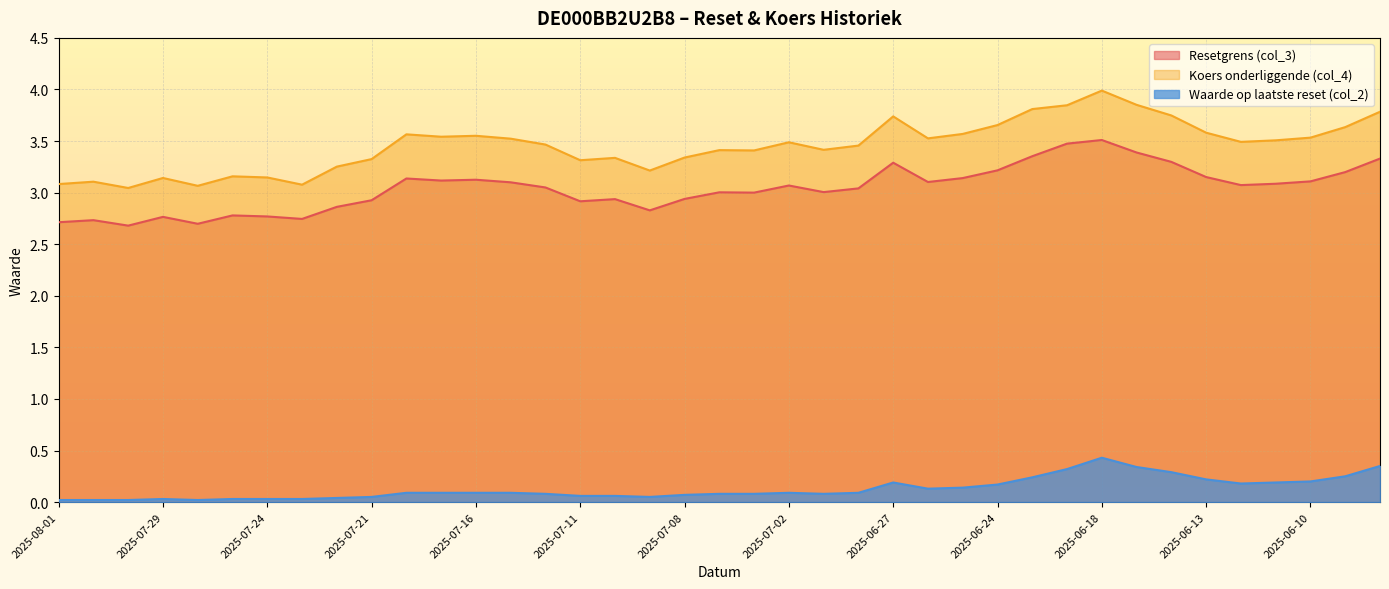

How many interior local valleys does the Resetgrens (col_3) series have?

10